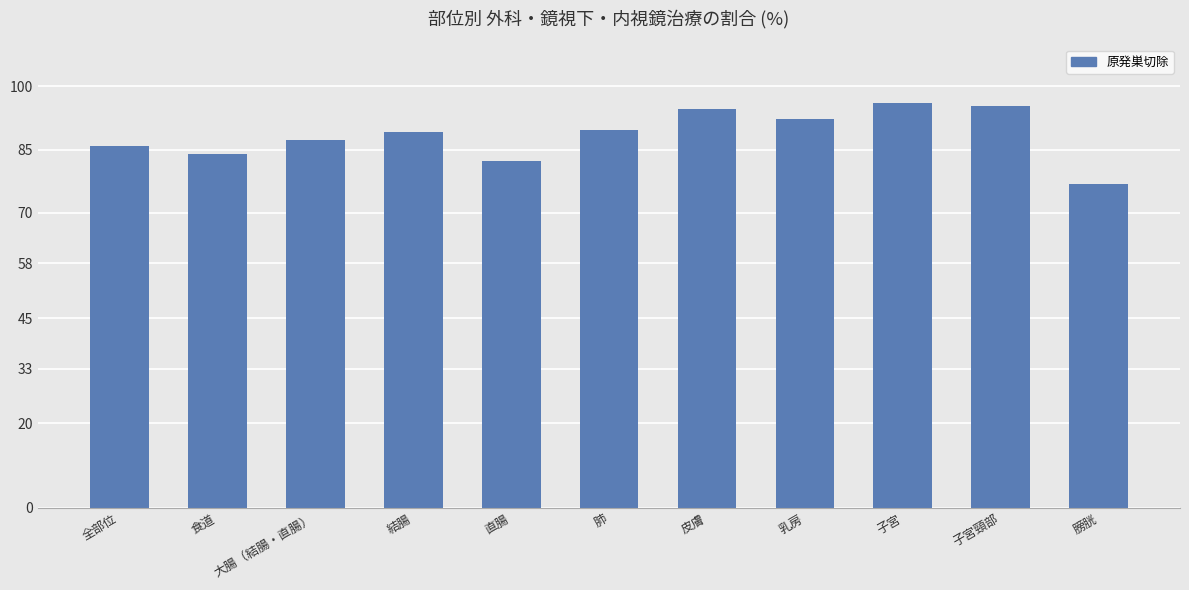

Reading left to right, extract all data points from this chart.

全部位=85.9	食道=84.0	大腸（結腸・直腸）=87.2	結腸=89.3	直腸=82.3	肺=89.8	皮膚=94.7	乳房=92.3	子宮=96.0	子宮頸部=95.4	膀胱=76.8